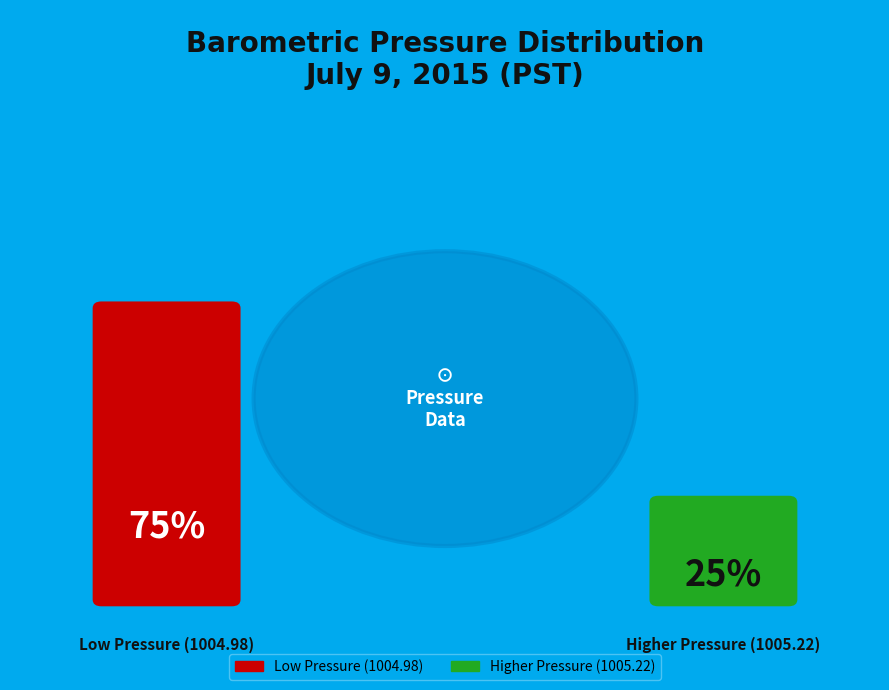

The 1004.98 hPa slice represents 40% of the pie. True or false?

False